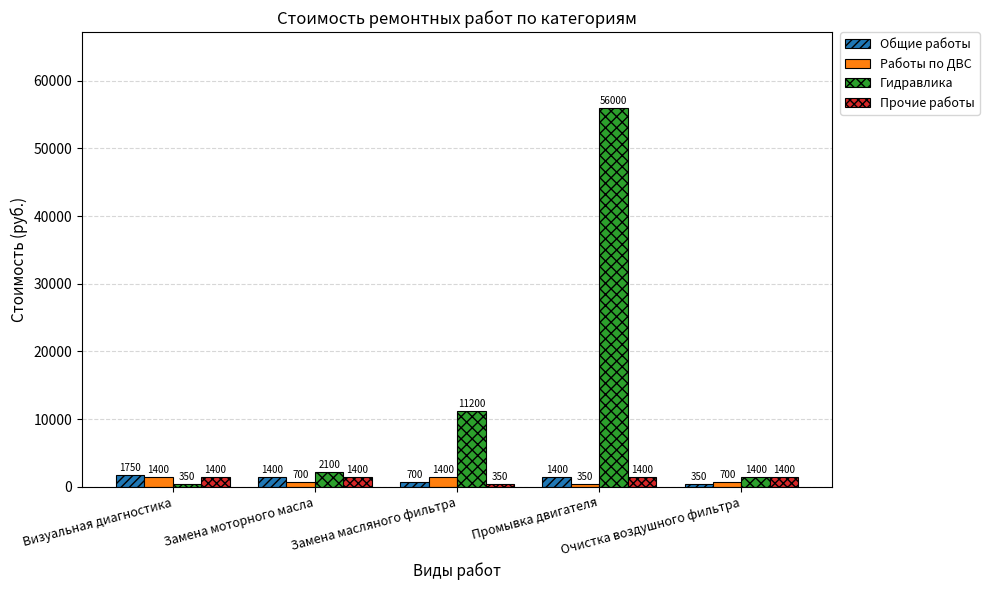

What is the label of the 3rd bar from the left?

Замена масляного фильтра